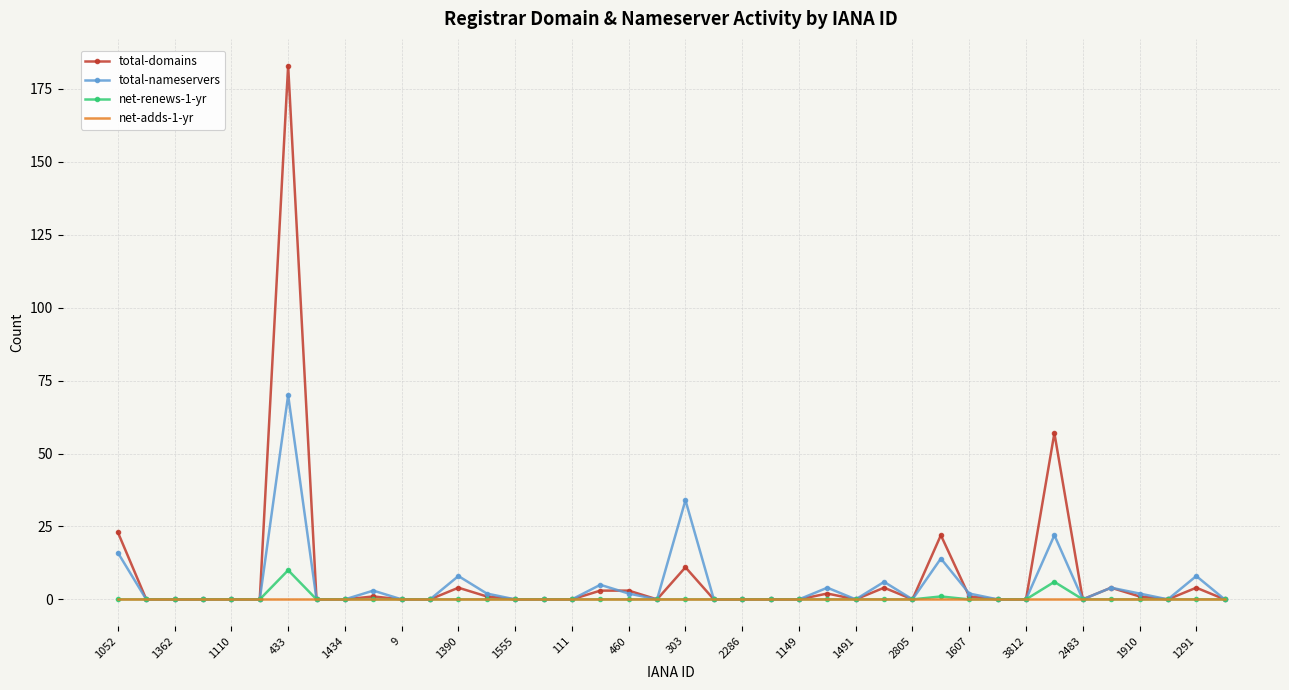

Which series has the largest range (max minus min)?

total-domains